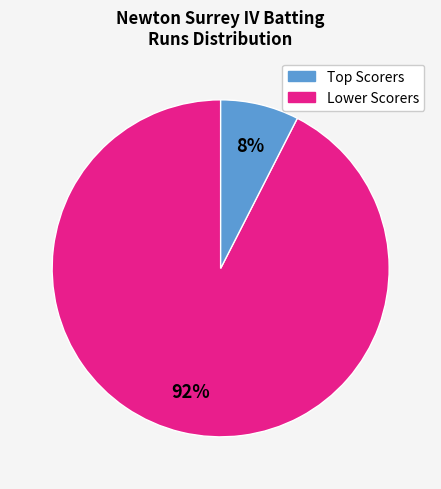

To the nearest percent, what is the average slice percentage?

50%